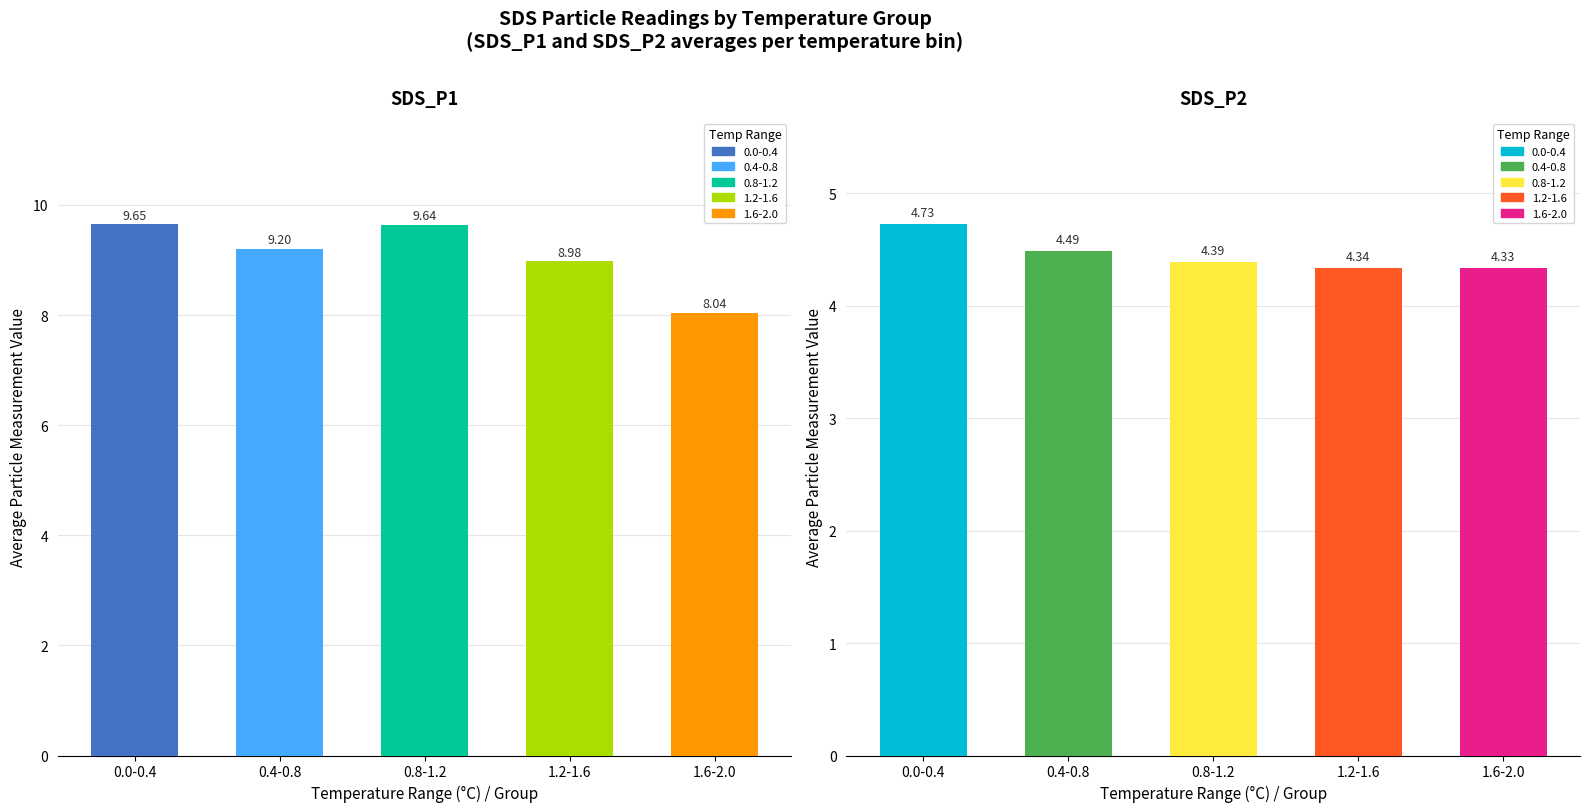

The SDS_P2 series shows 4.3 at 1.2-1.6. True or false?

True